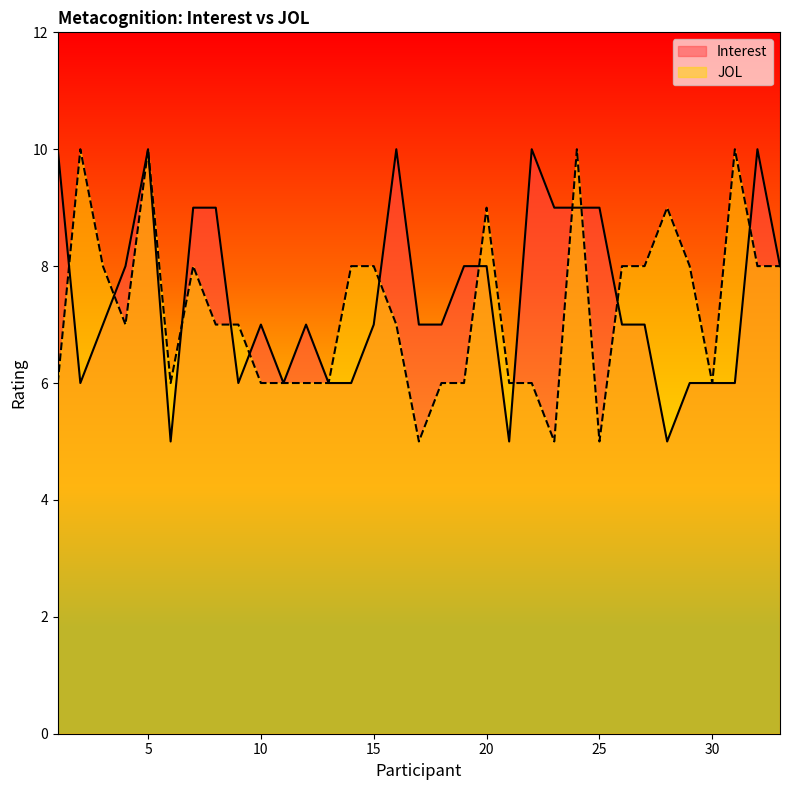

List the series in order of their peak value, lowest first.

Interest, JOL